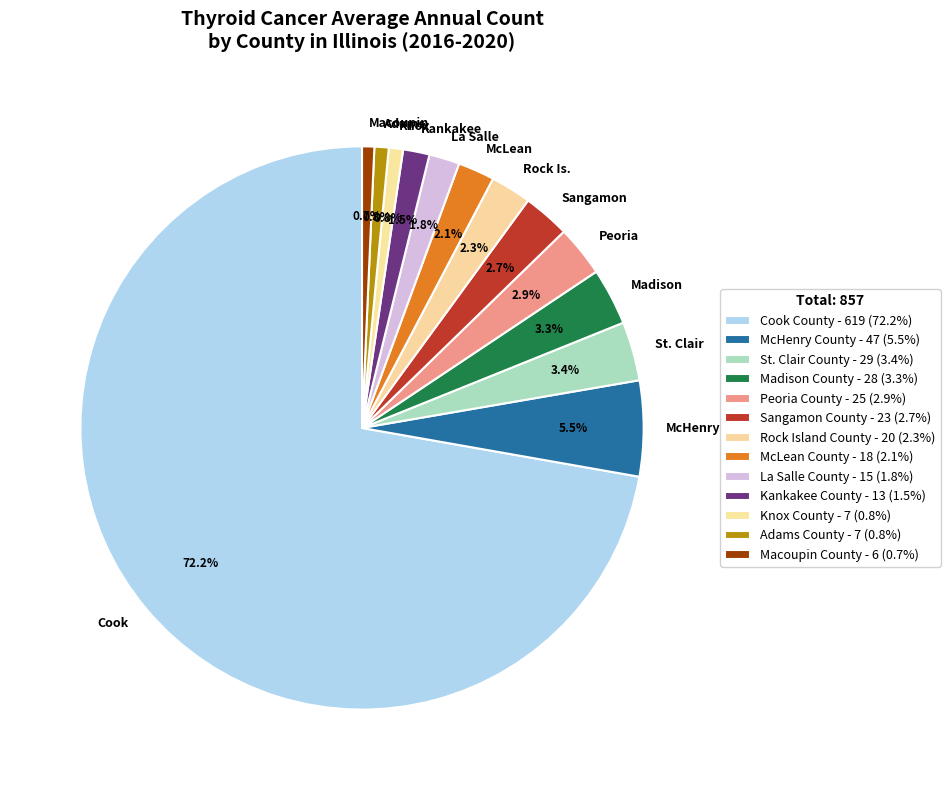

Combined, do Sangamon and McHenry account for over 50%?

No